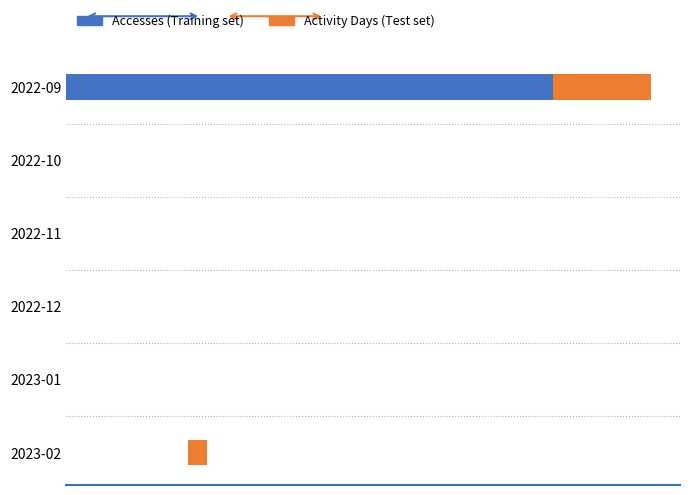

Count the Activity Days values in the range 0 to 4.

5